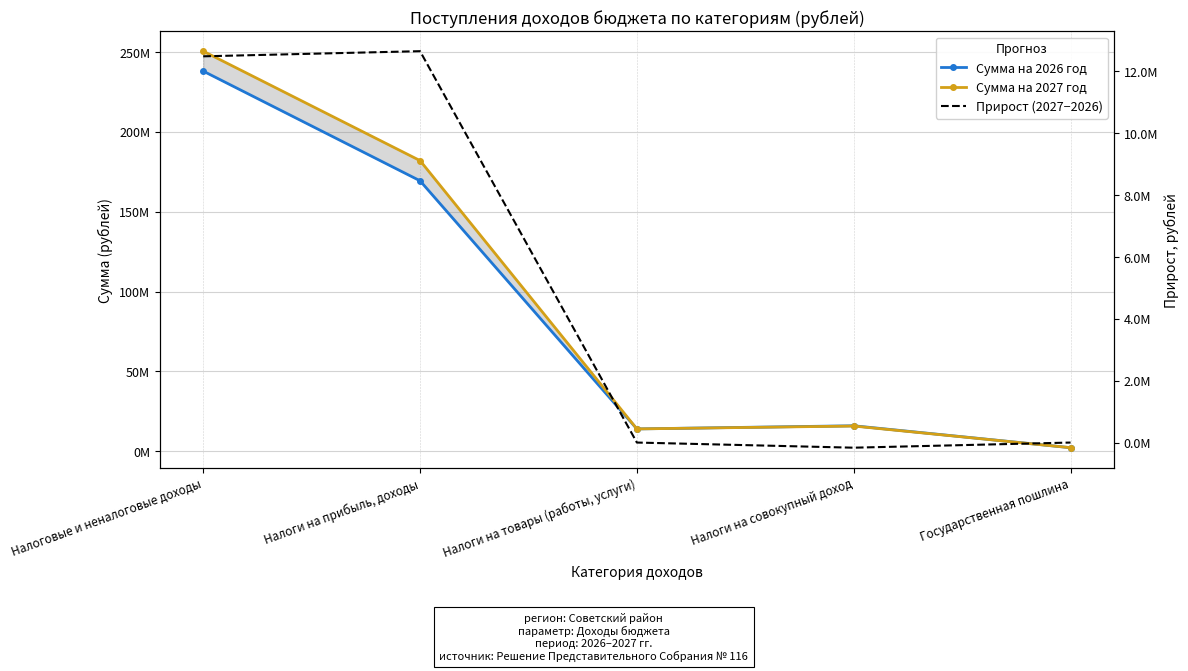

What position from the left is Государственная пошлина?

5